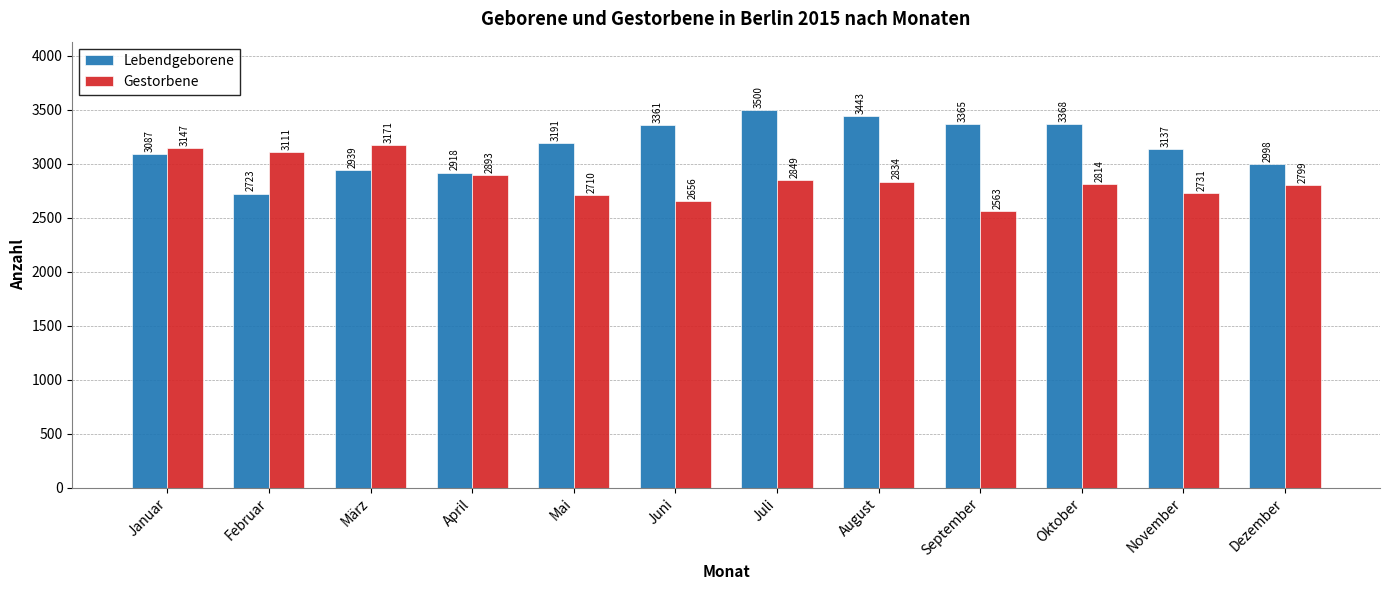

What are all the series names shown in the legend?

Lebendgeborene, Gestorbene